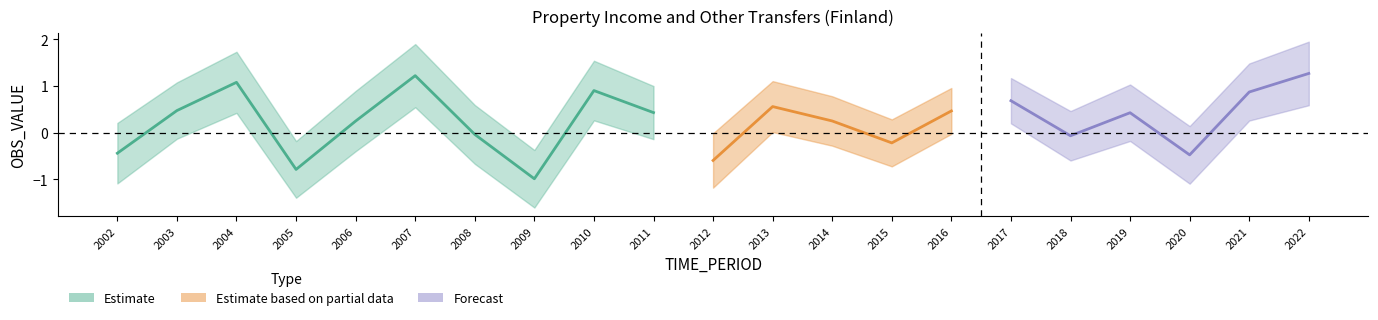

Reading left to right, list all the values displayed in this chart.

2002=-0.4	2003=0.5	2004=1.1	2005=-0.8	2006=0.2	2007=1.2	2008=-0.0	2009=-1.0	2010=0.9	2011=0.4	2012=-0.6	2013=0.6	2014=0.3	2015=-0.2	2016=0.5	2017=0.7	2018=-0.1	2019=0.4	2020=-0.5	2021=0.9	2022=1.3